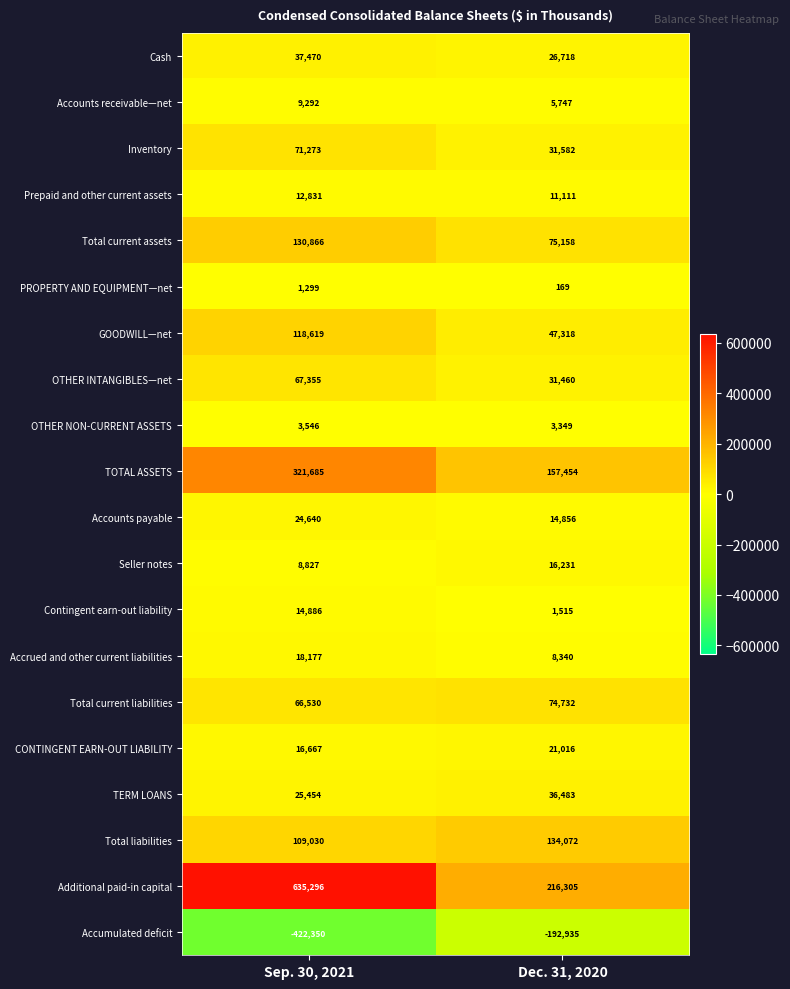

Read the Additional paid-in capital value at Sep. 30, 2021.

635296